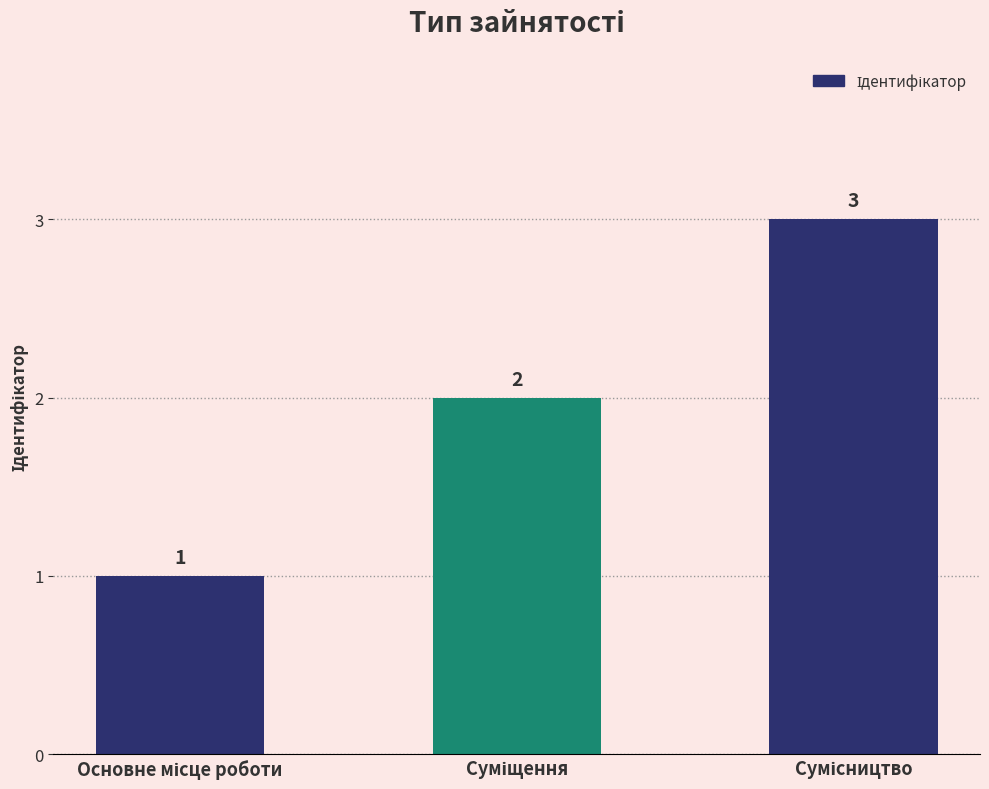

Reading left to right, extract all data points from this chart.

1	2	3